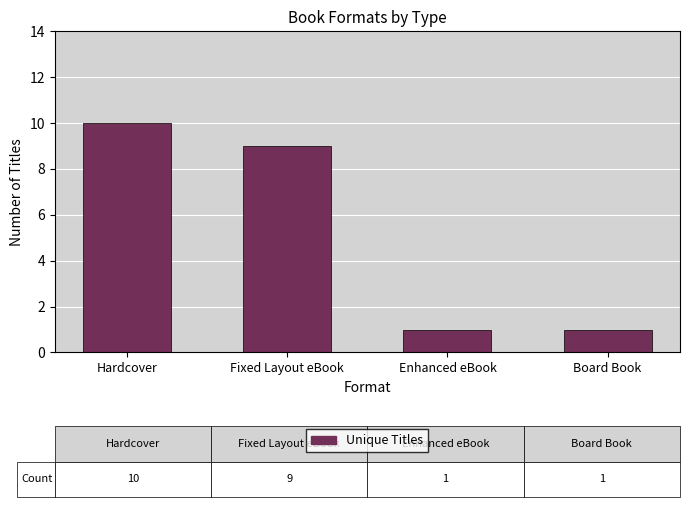

Reading left to right, what are all the values shown in this chart?

10	9	1	1